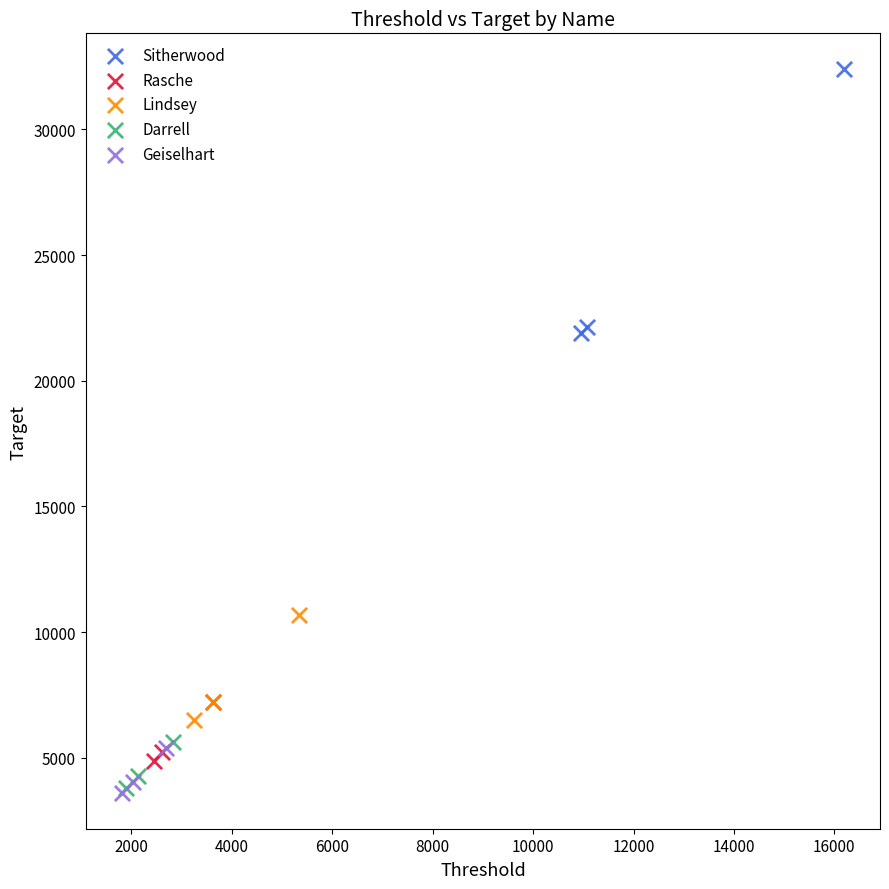

What are all the series names shown in the legend?

Sitherwood, Rasche, Lindsey, Darrell, Geiselhart